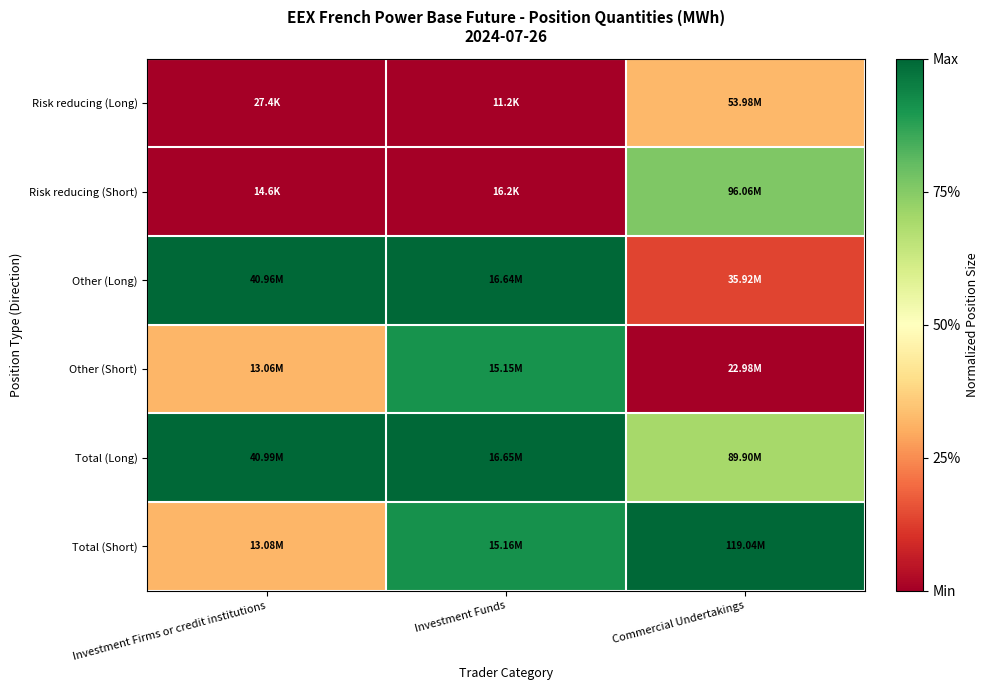

At which category does the chart reach its minimum across all series?

Investment Funds